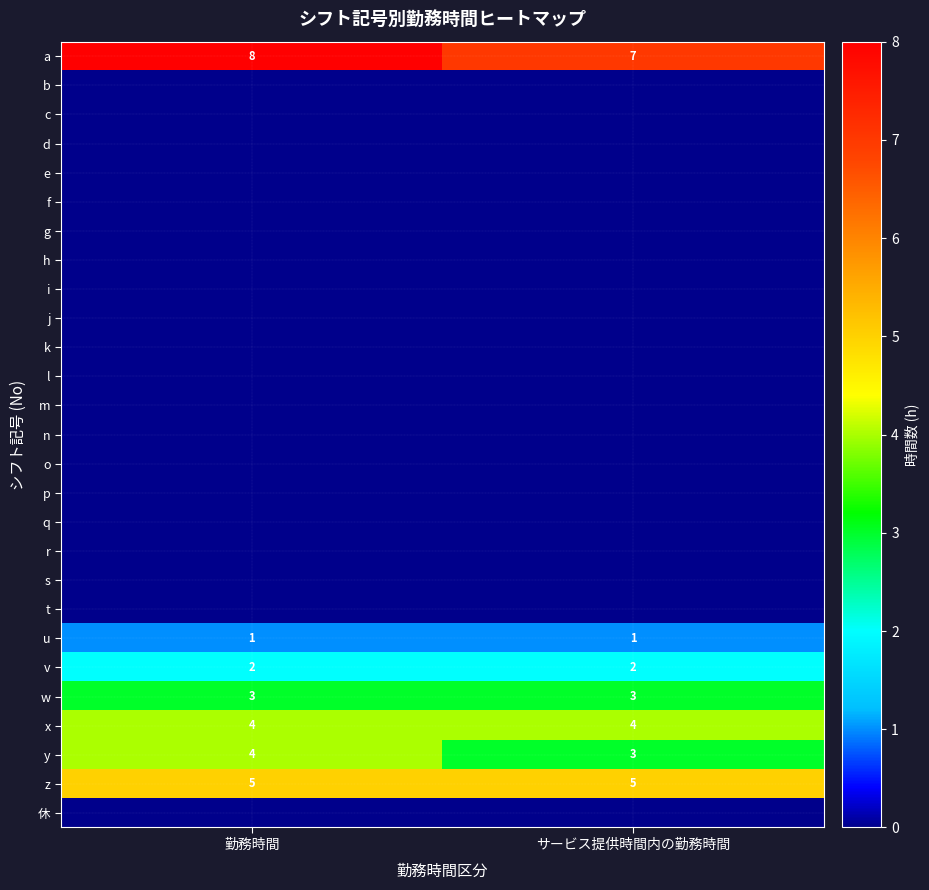

Between 勤務時間 and サービス提供時間内の勤務時間, which is larger?

勤務時間